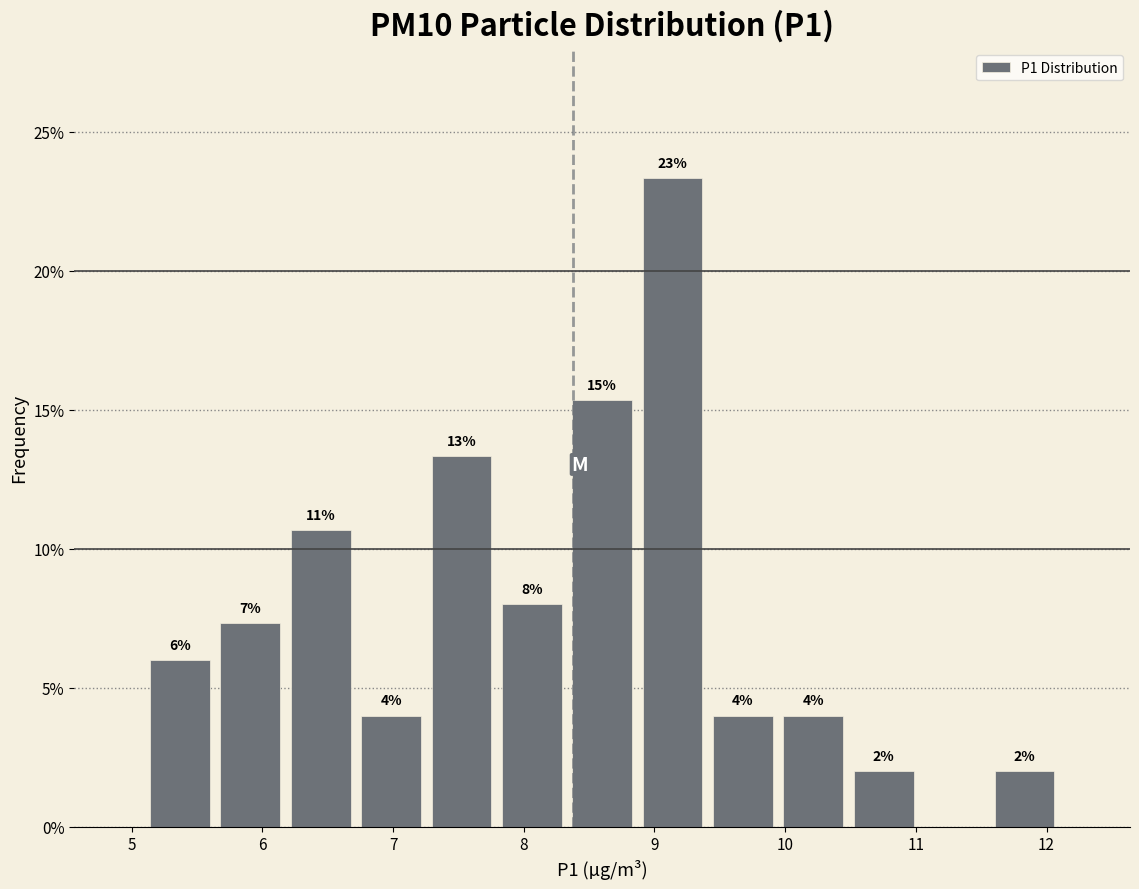

Which range on the x-axis has the tallest bar?

8.9 to 9.4